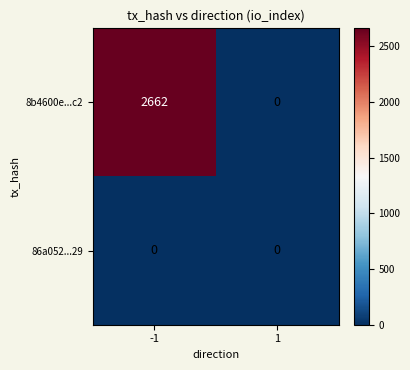

At which category is the sum across all series the highest?

-1